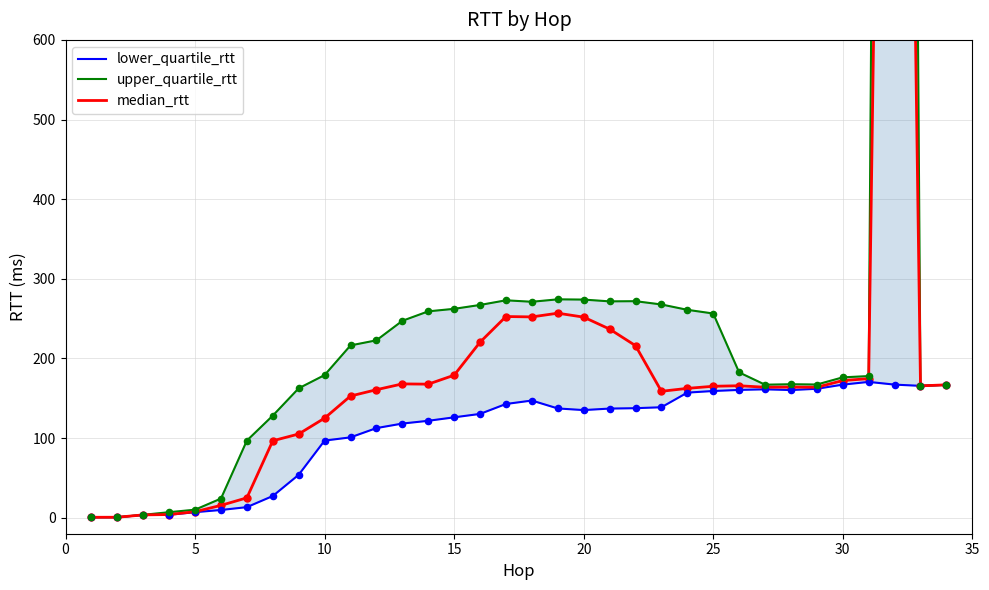

Is the value of median_rtt at 5 greater than the value of upper_quartile_rtt at 27?

No